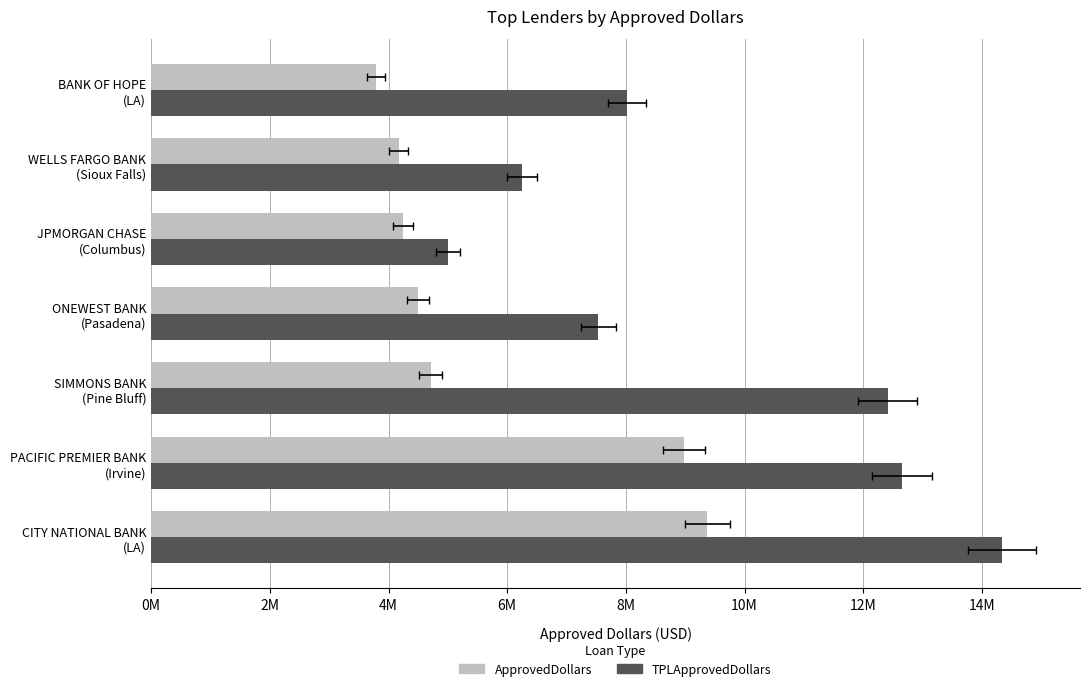

Which series has the largest total across all categories?

TPLApprovedDollars